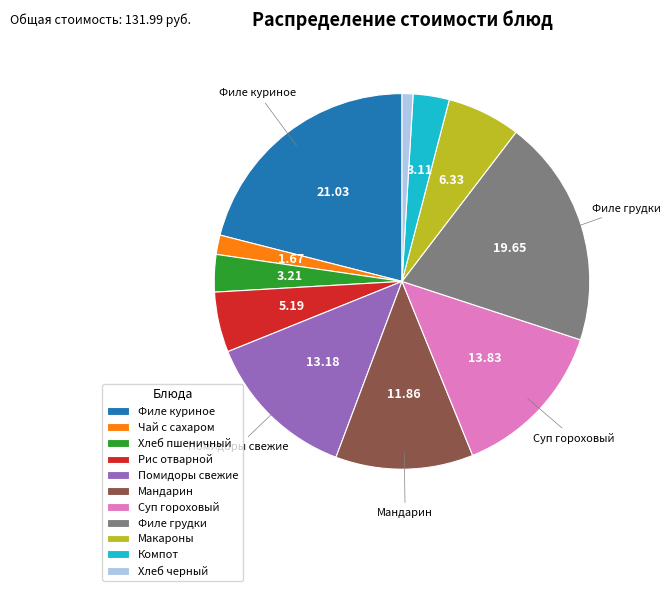

Does any single category account for the majority?

No